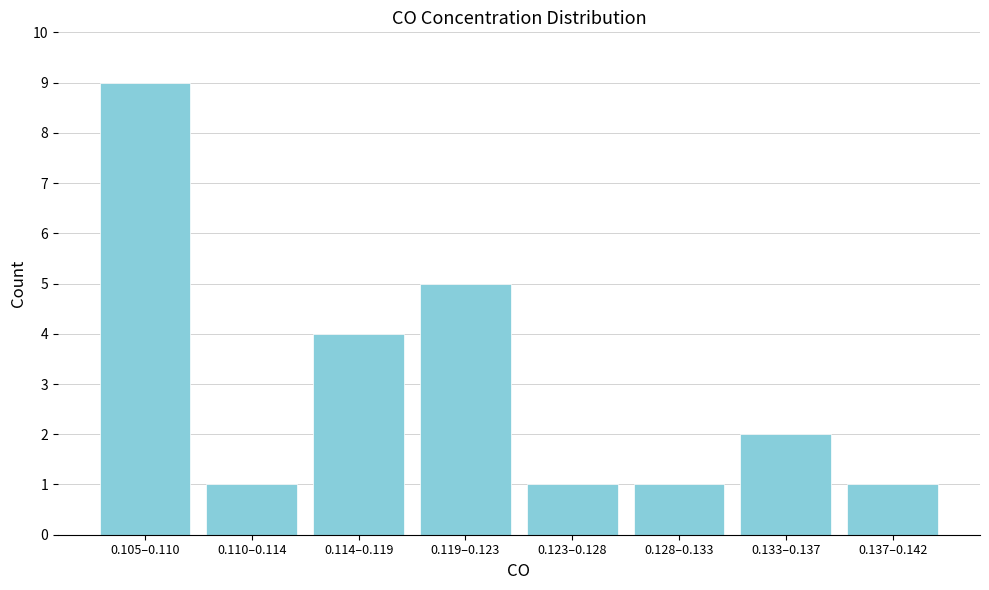

Reading left to right, transcribe all the data shown in this chart.

9	1	4	5	1	1	2	1